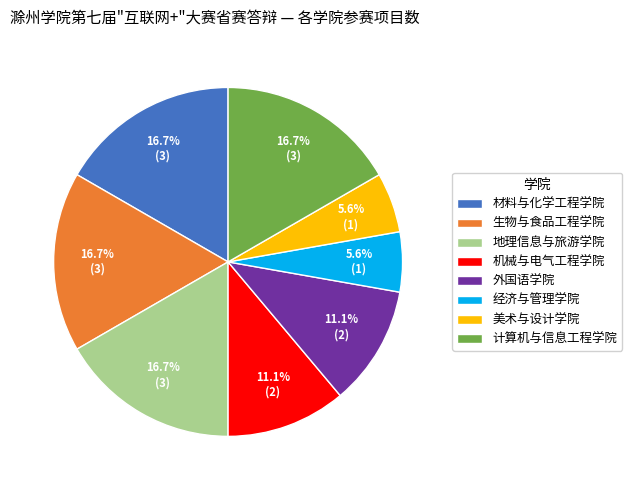

Count the number of slices in the pie.

8